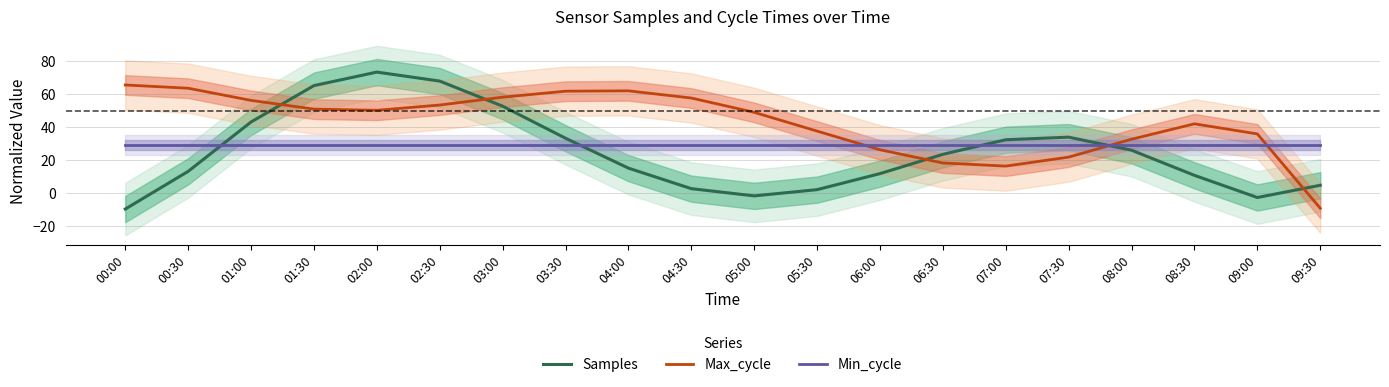

How many lines are shown in the chart?

3